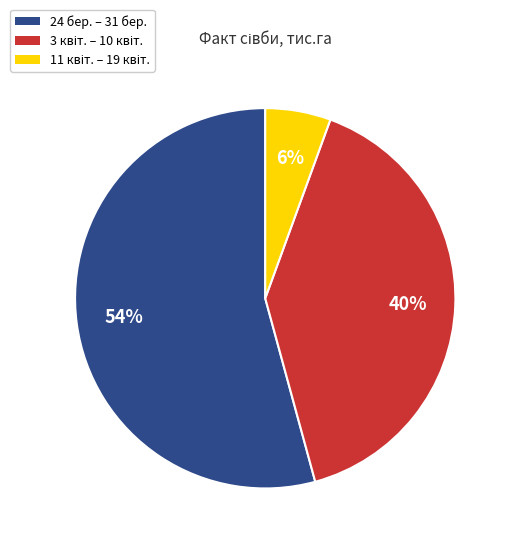

To the nearest percent, what is the average slice percentage?

33%